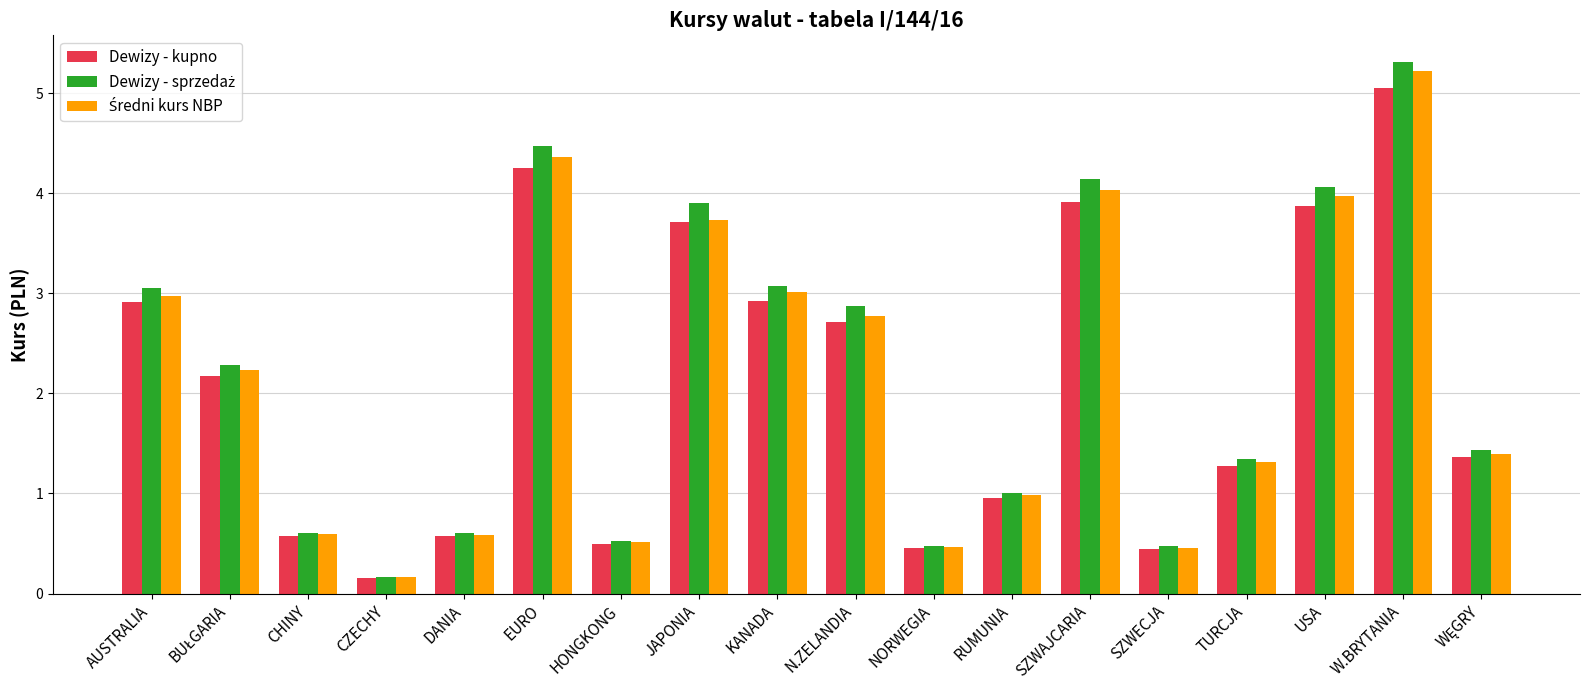

Are the bars horizontal?

No